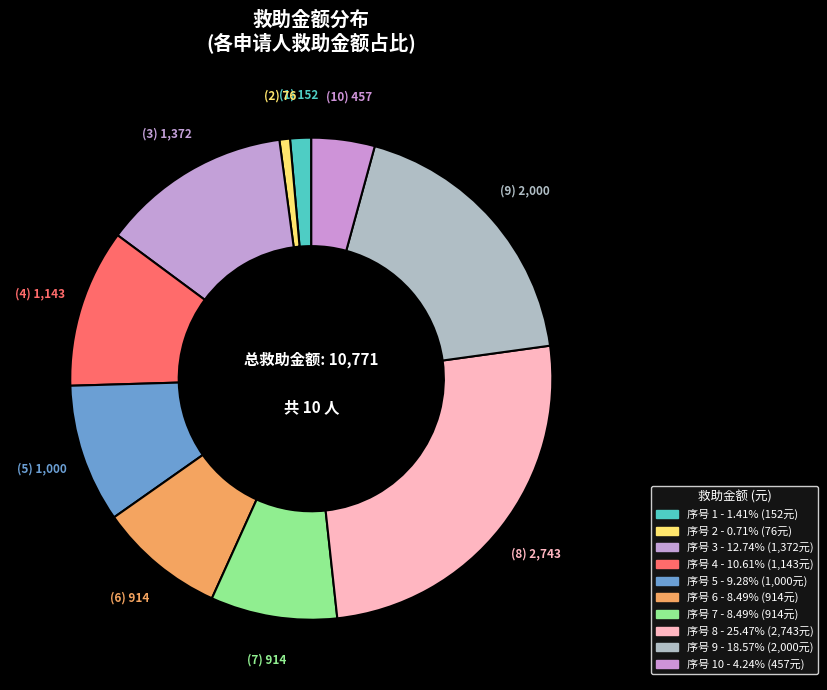

How many slices are in this pie chart?

10